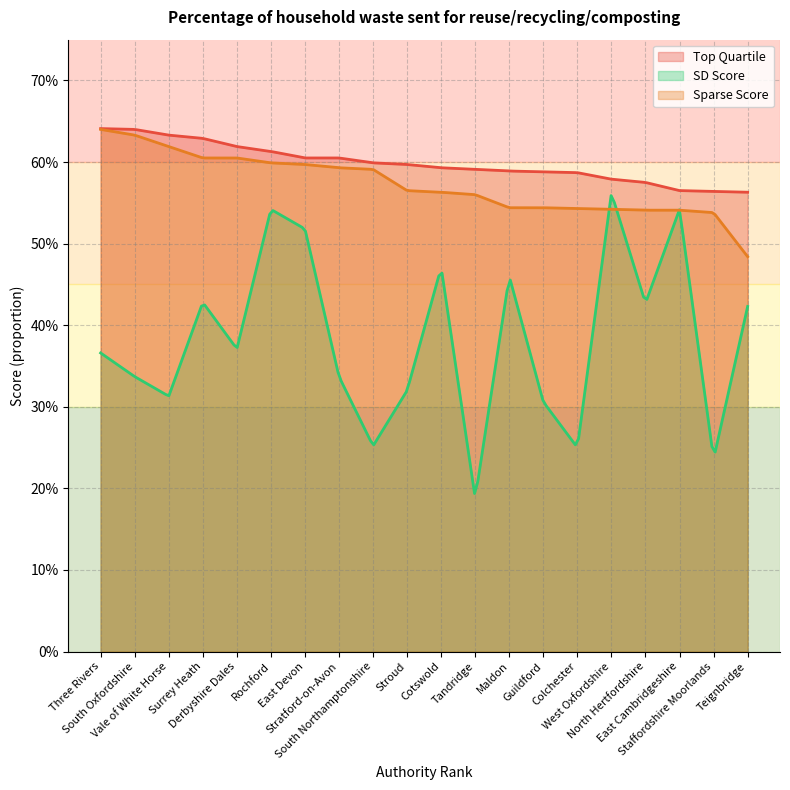

The SD Score series shows 0.4 at Colchester. True or false?

False